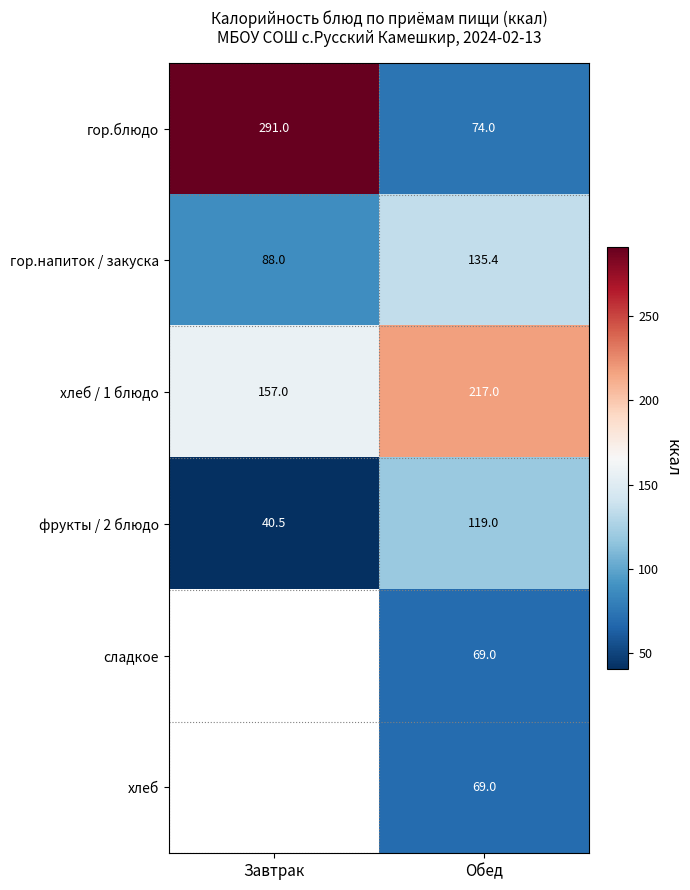

What is the difference between the highest and lowest values at Завтрак?

250.5